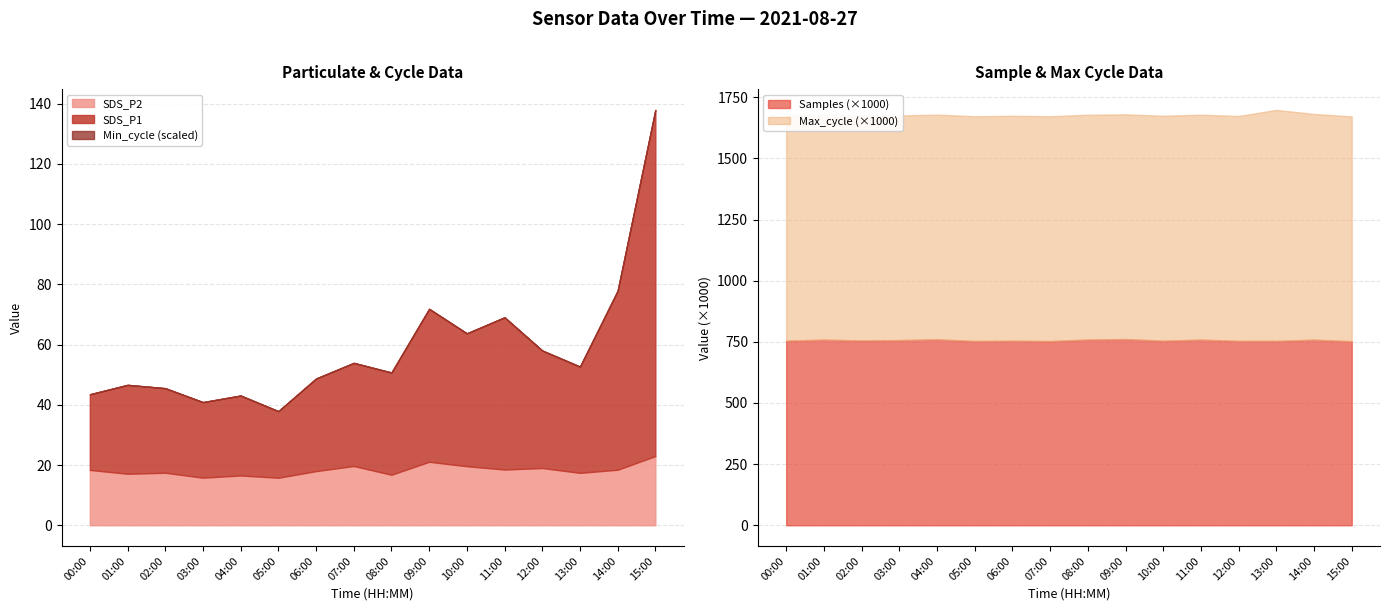

What is the lowest value of the SDS_P2 series?

15.8